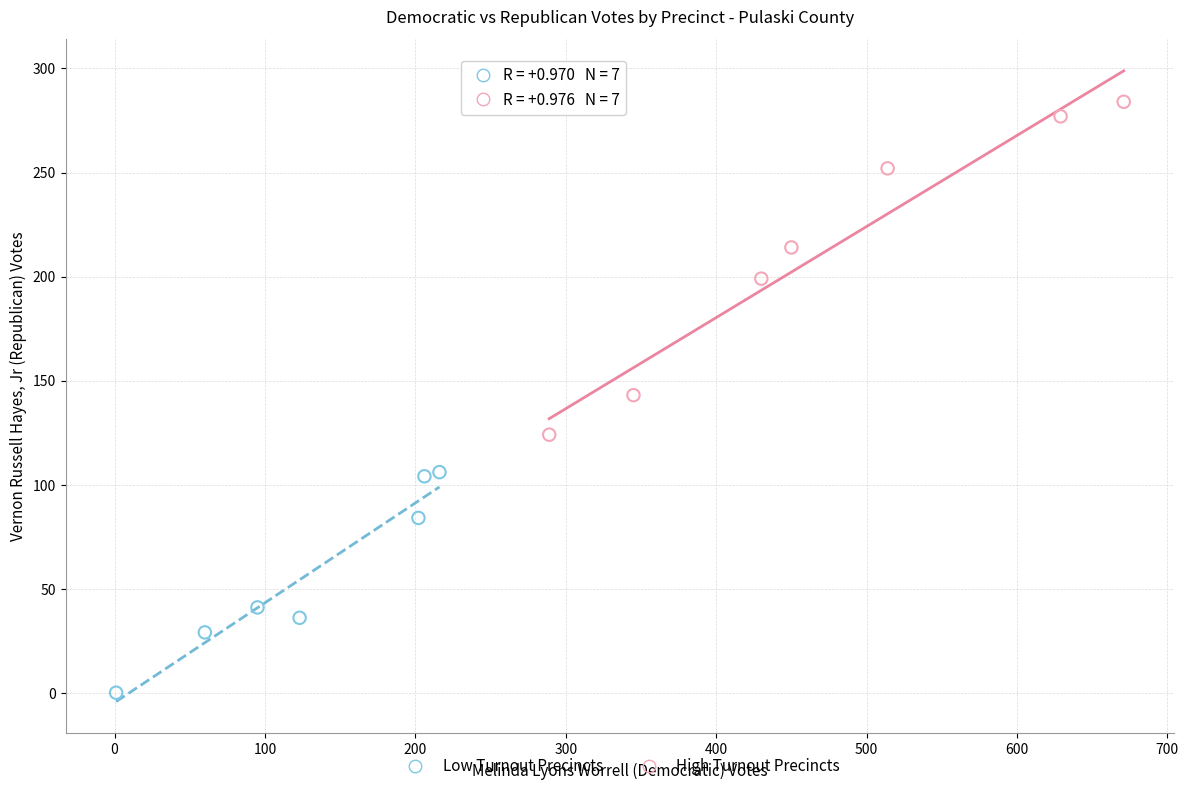

Which series reaches the minimum Y coordinate?

Low Turnout Precincts